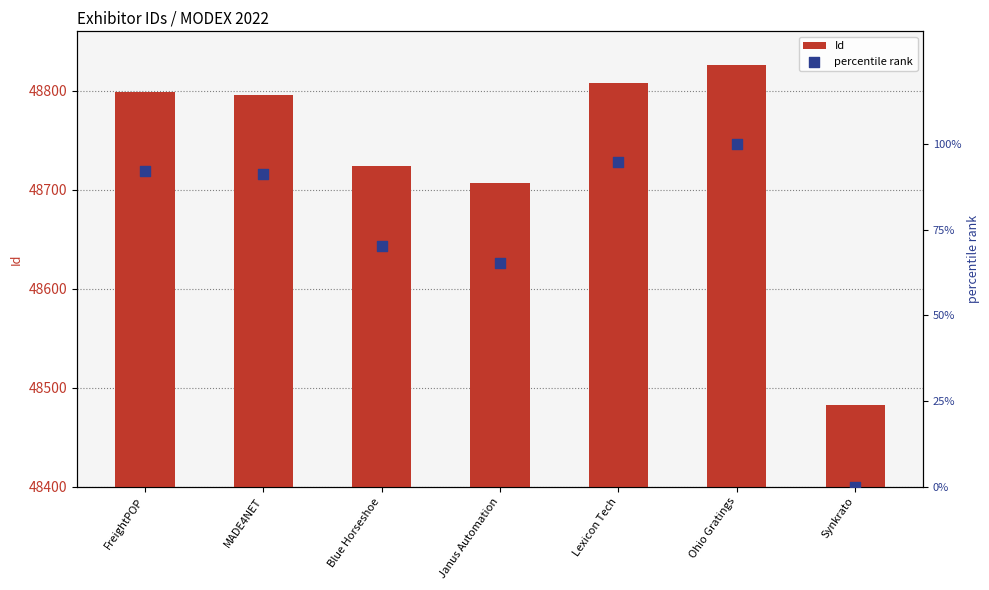

At how many categories does at least one series exceed 20457?

7